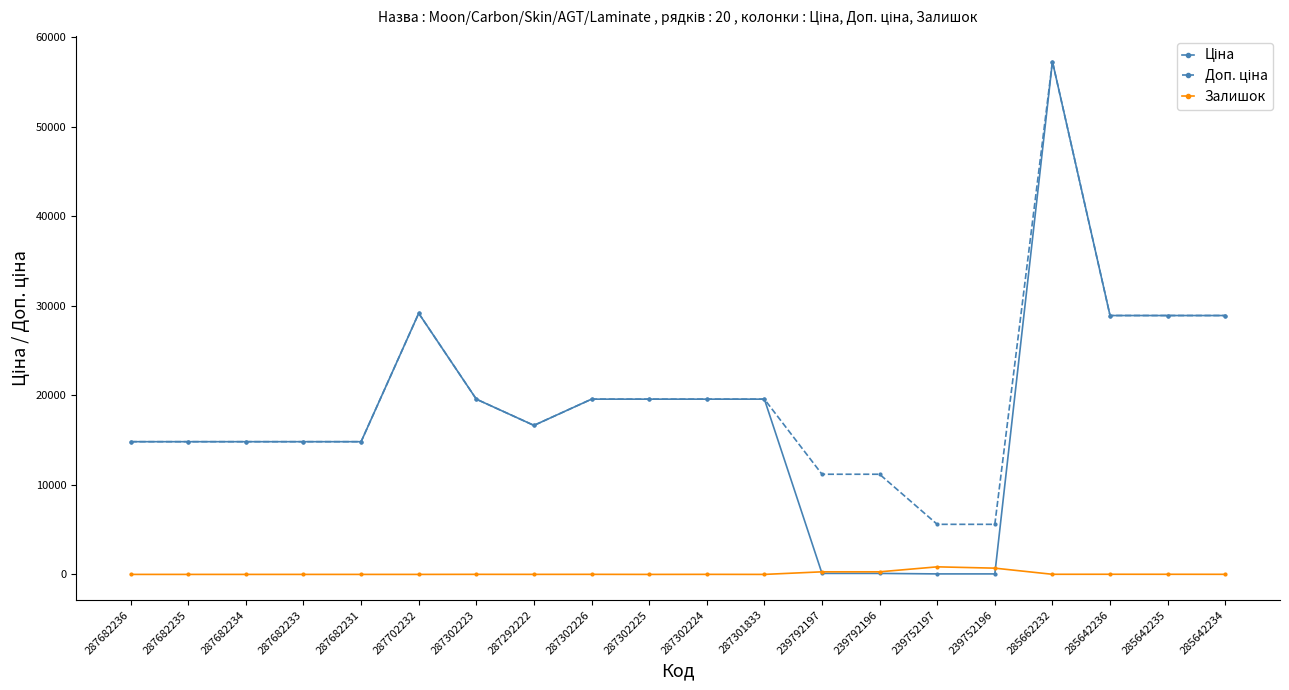

How many lines are shown in the chart?

3